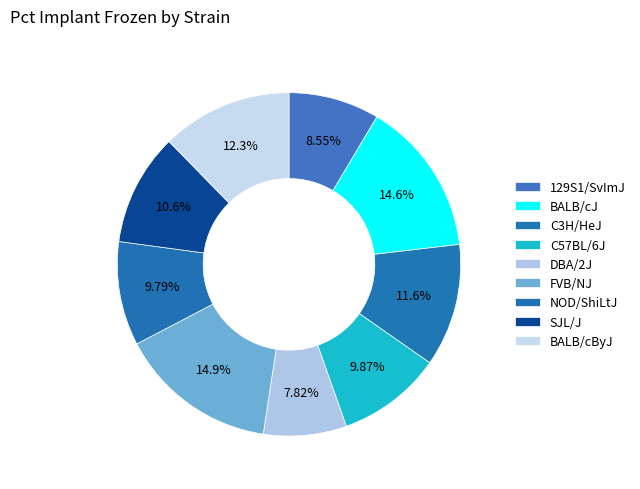

Is it true that DBA/2J is 8% of the pie?

True